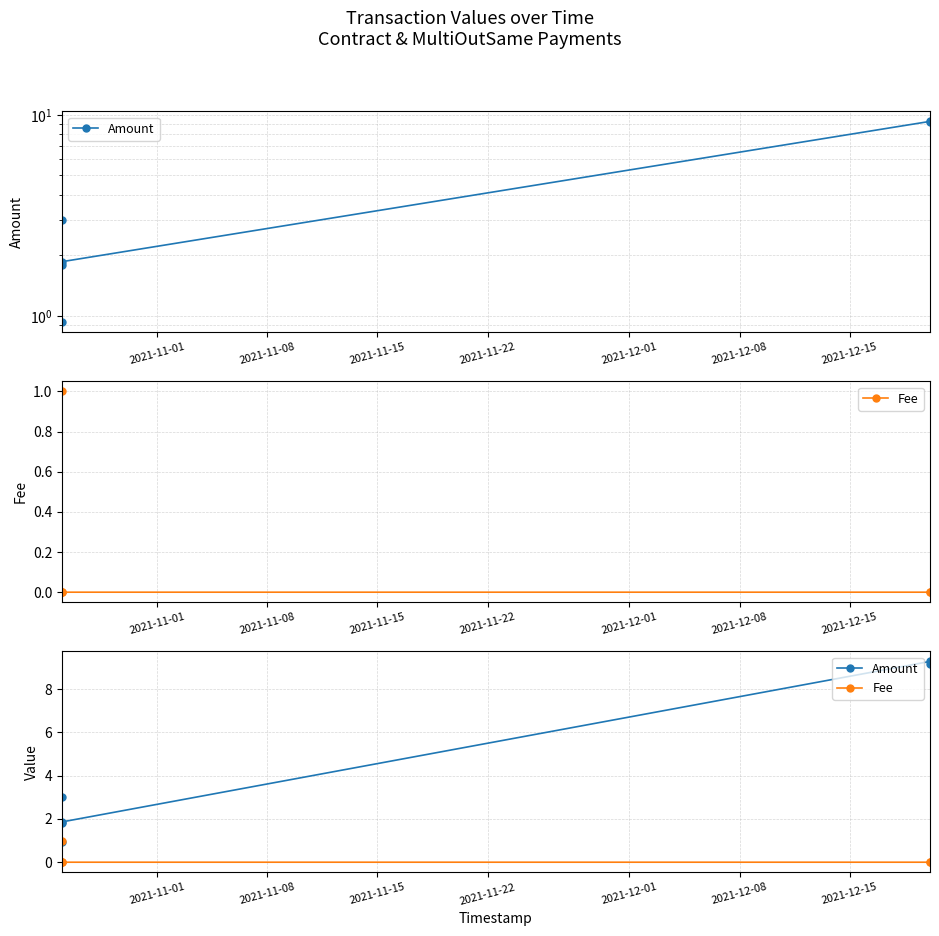

What is the difference between the Amount values at 2021-11-01 and 2021-12-08?

6.2